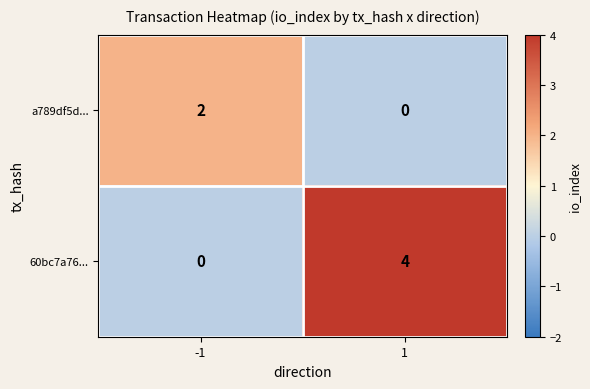

Which series has the widest spread of values?

60bc7a76...